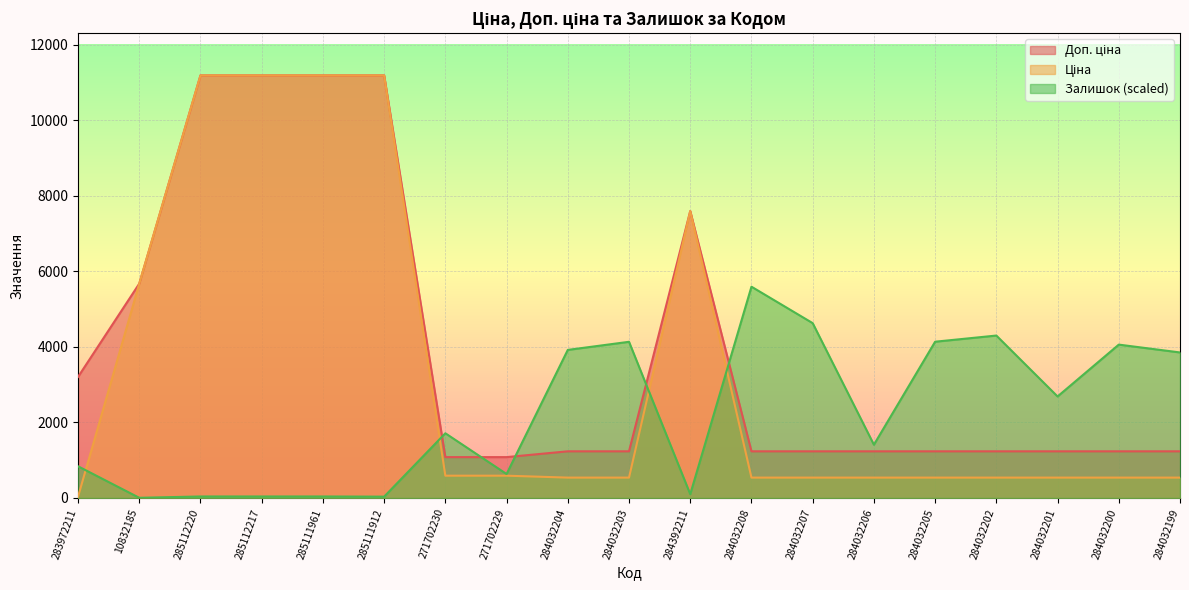

The Ціна series shows 539.0 at 284032200. True or false?

True